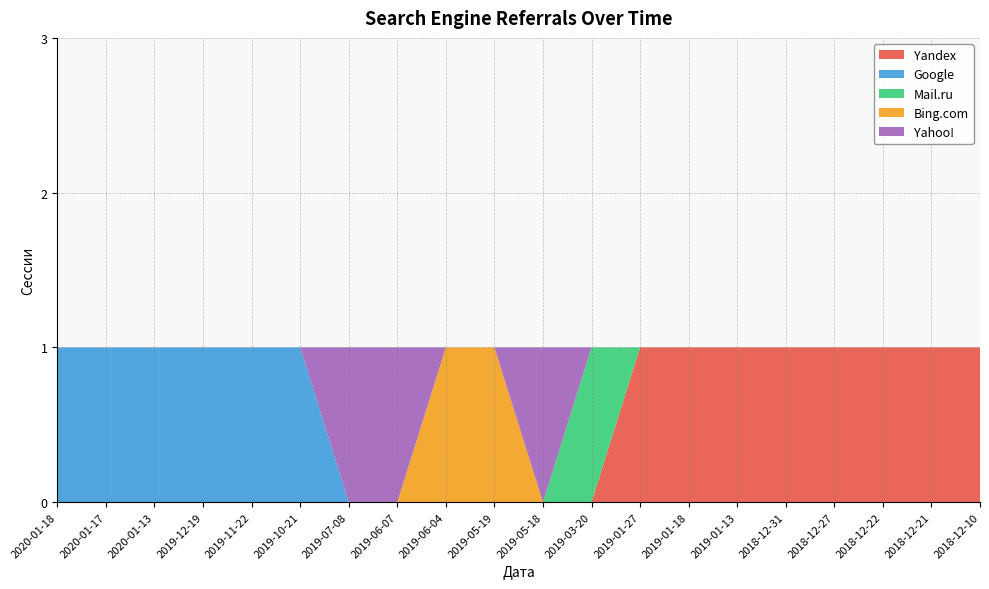

Reading left to right, list all the values displayed in this chart.

Yandex: 0	0	0	0	0	0	0	0	0	0	0	0	1	1	1	1	1	1	1	1
Google: 1	1	1	1	1	1	0	0	0	0	0	0	0	0	0	0	0	0	0	0
Mail.ru: 0	0	0	0	0	0	0	0	0	0	0	1	0	0	0	0	0	0	0	0
Bing.com: 0	0	0	0	0	0	0	0	1	1	0	0	0	0	0	0	0	0	0	0
Yahoo!: 0	0	0	0	0	0	1	1	0	0	1	0	0	0	0	0	0	0	0	0